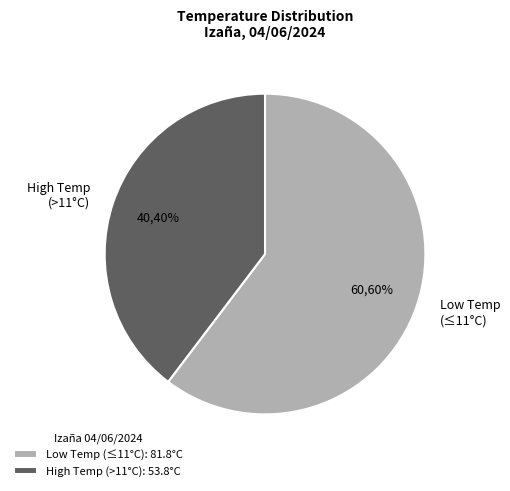

Which has a higher value, Low Temp (≤11°C) or High Temp (>11°C)?

Low Temp (≤11°C)